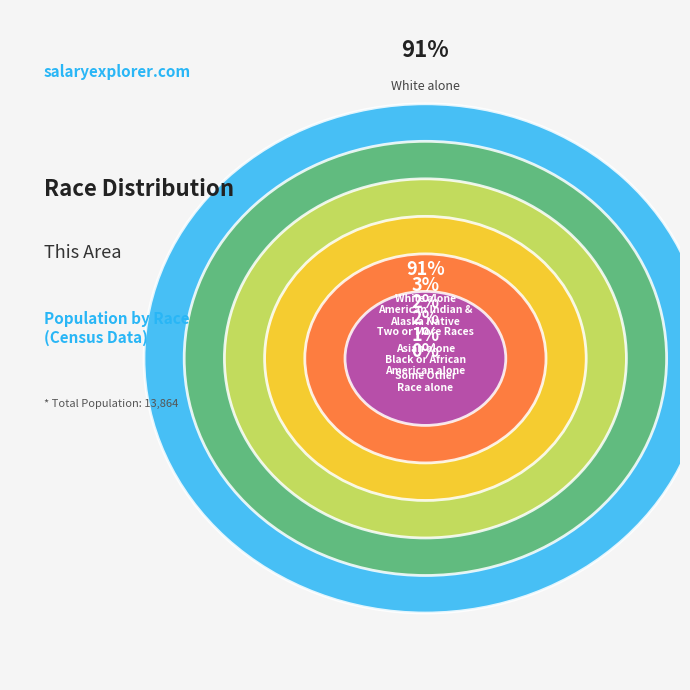

What is the ratio of the value at White alone to the value at Some Other Race alone?

200598.4